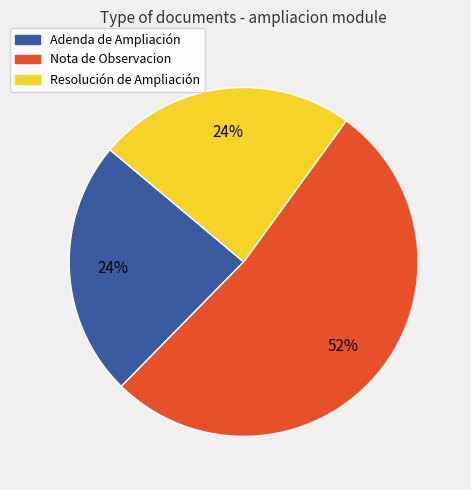

How many slices are in this pie chart?

3